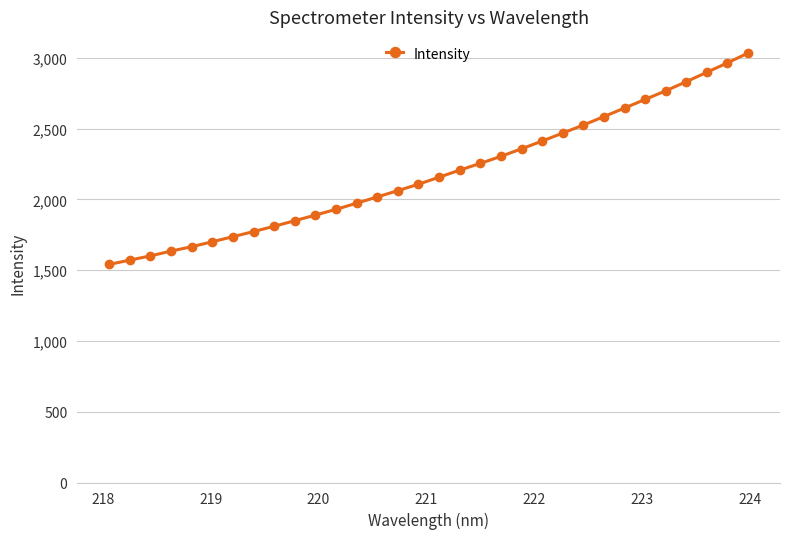

What is the value of the 26th point from the left?

2645.9